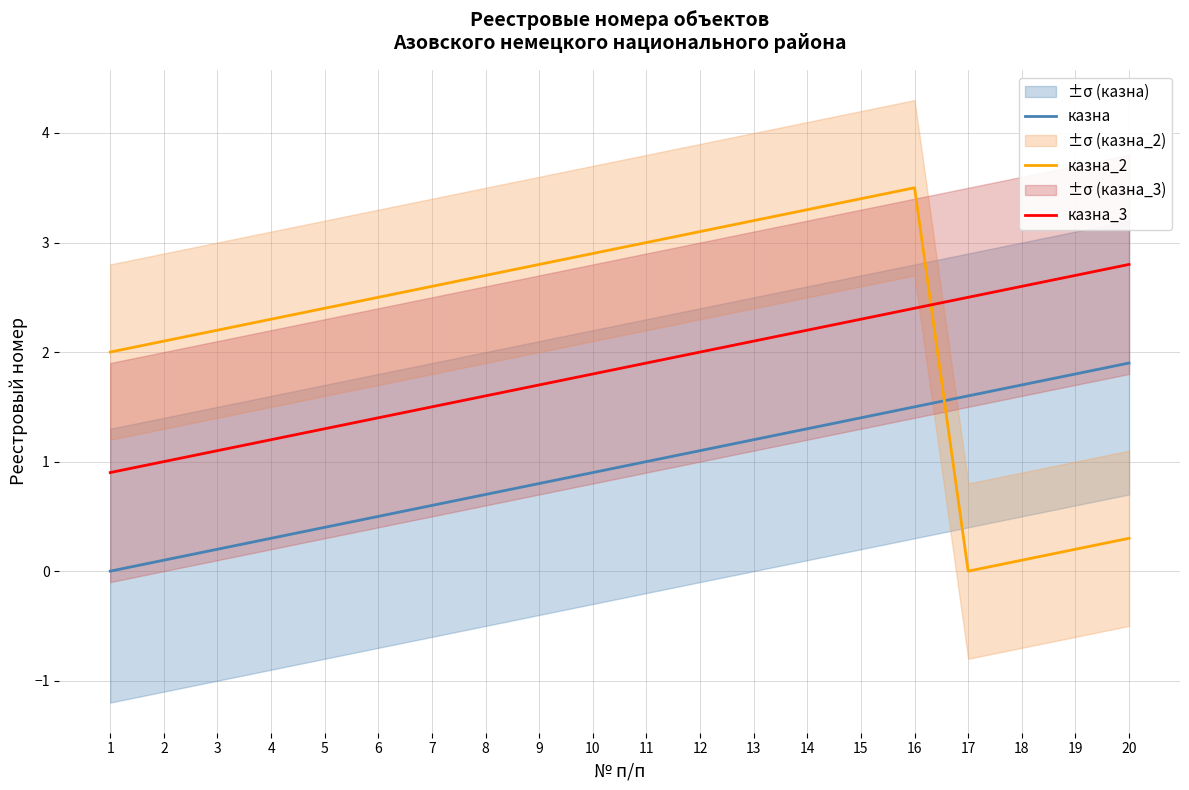

True or false: казна_2 and казна intersect in this chart.

True